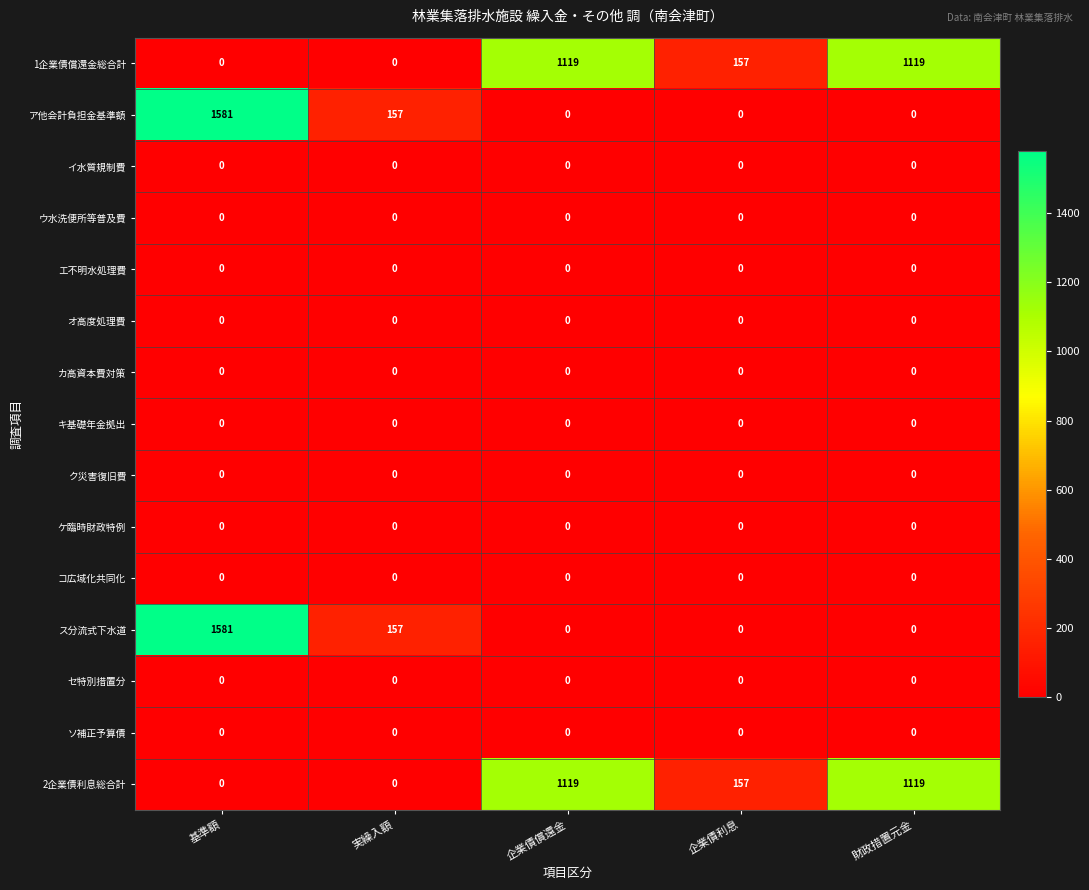

What is the total value across all series at 実繰入額?

314